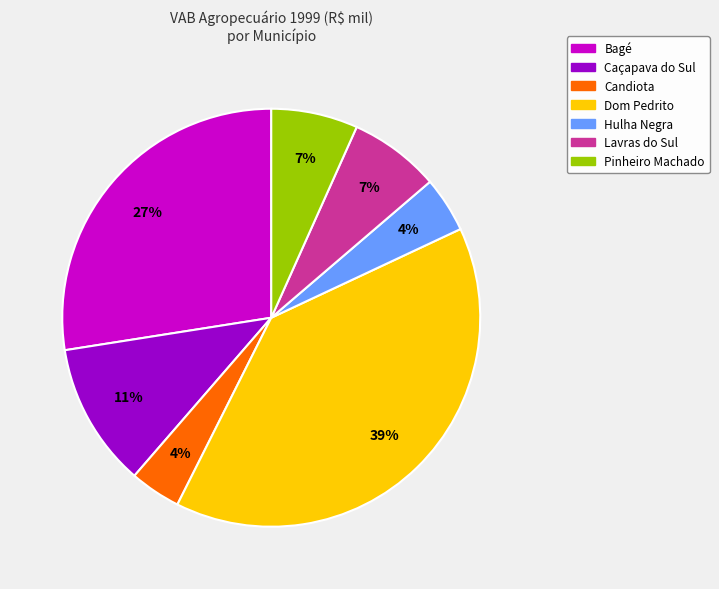

To the nearest percent, what portion does Bagé represent?

27%